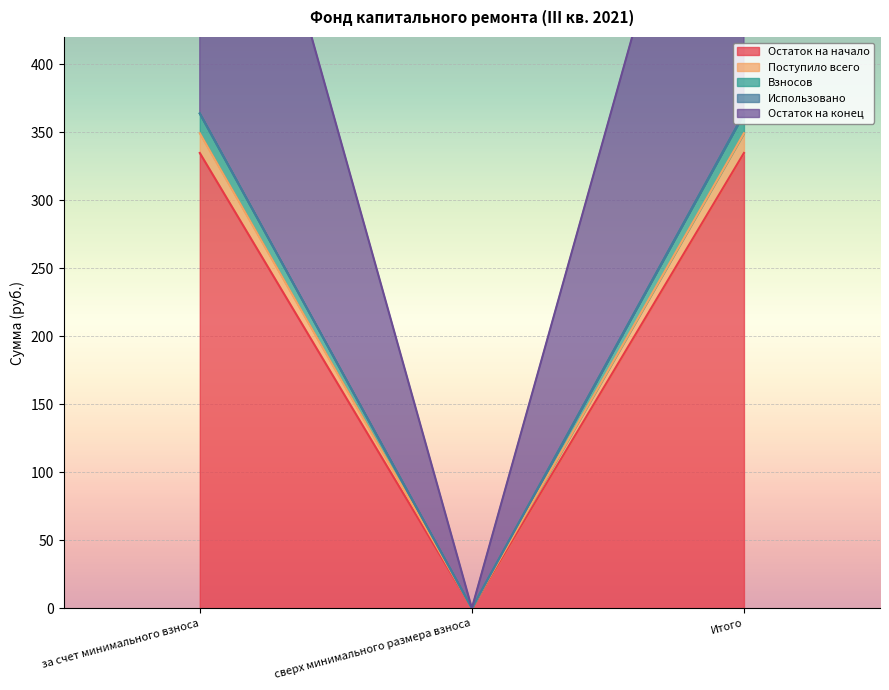

What is the greatest value displayed?

713.0